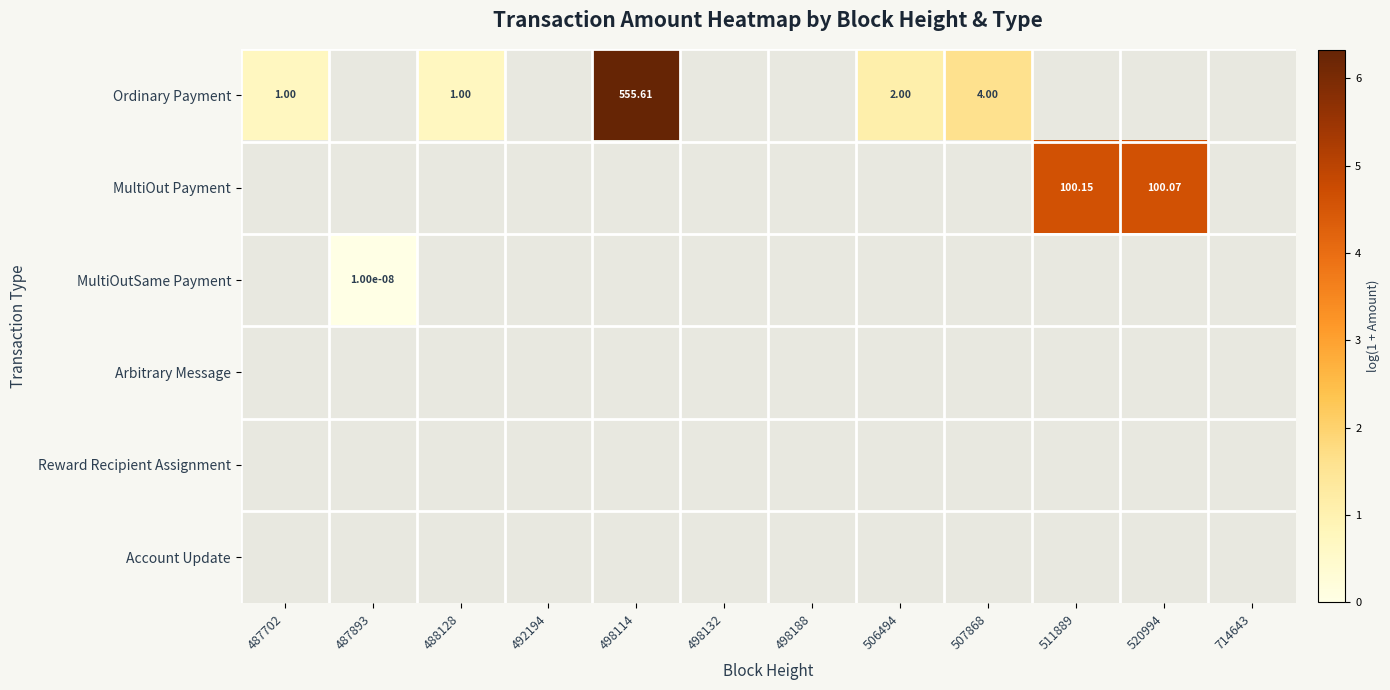

What is the maximum value shown in the chart?

6.3